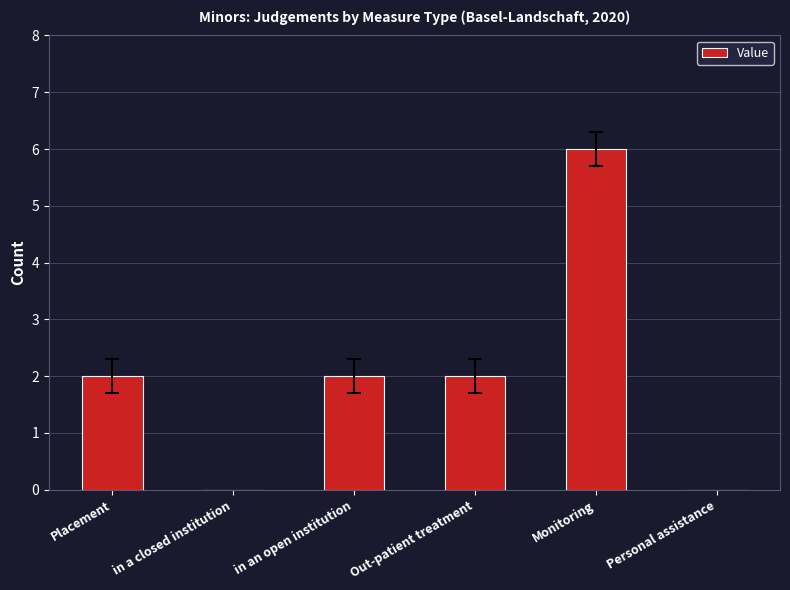

Is it true that the value at in an open institution is 2?

True